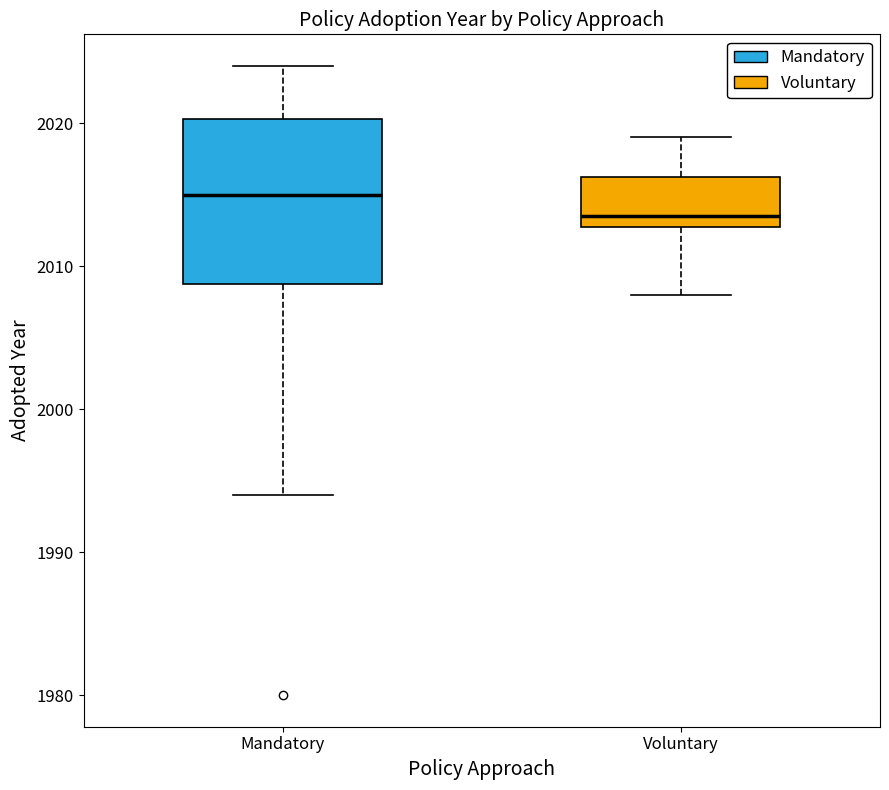

Where is the upper edge of the box for Mandatory on the y-axis? The values are not printed on the chart, so give them approximately, as read against the axis.

2020